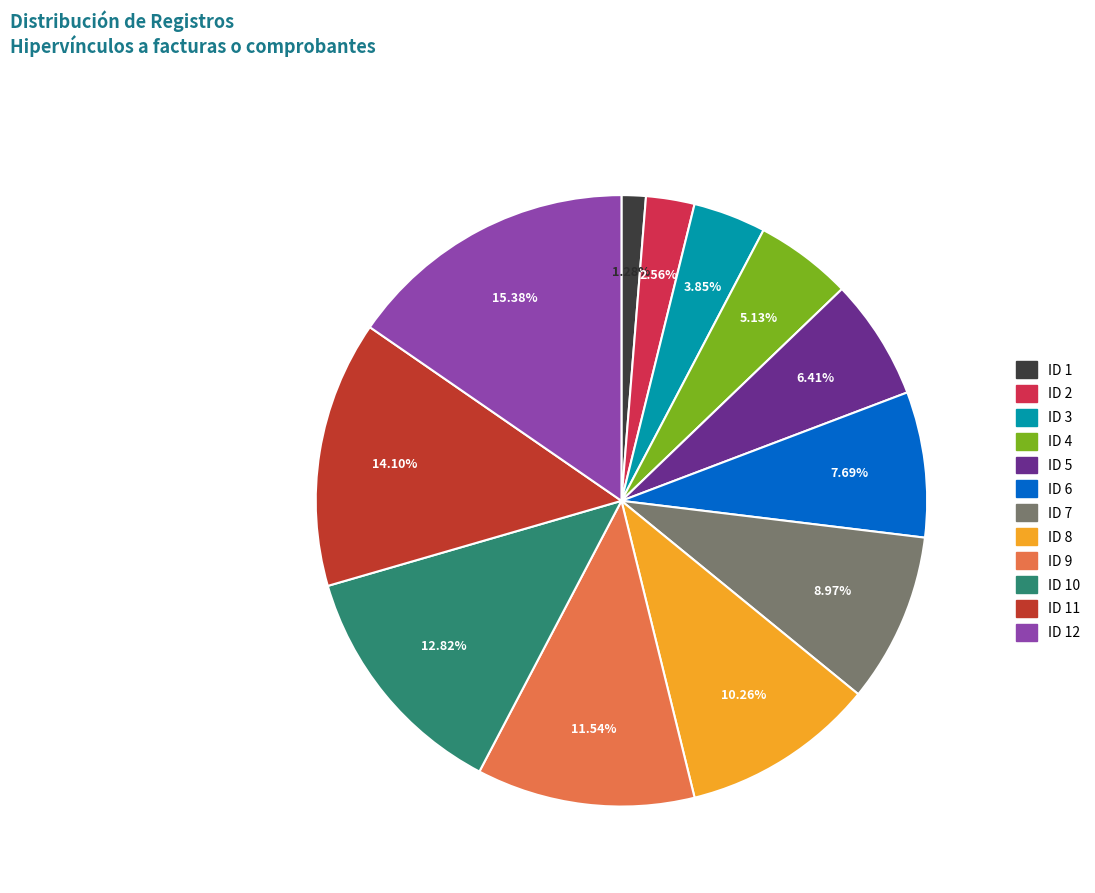

To the nearest percent, what is the average slice percentage?

8%